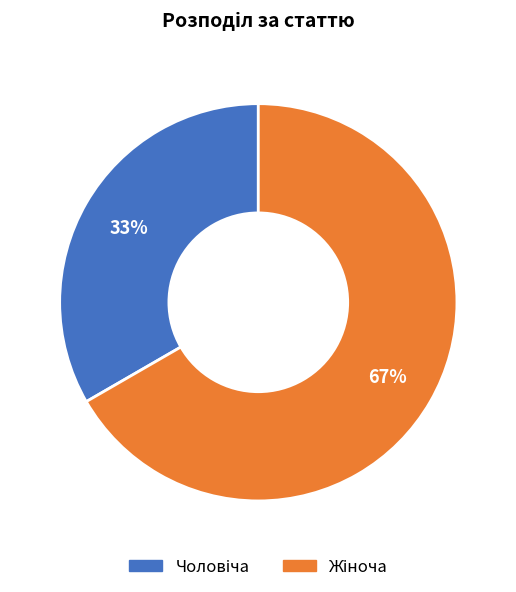

How many segments does this pie chart have?

2